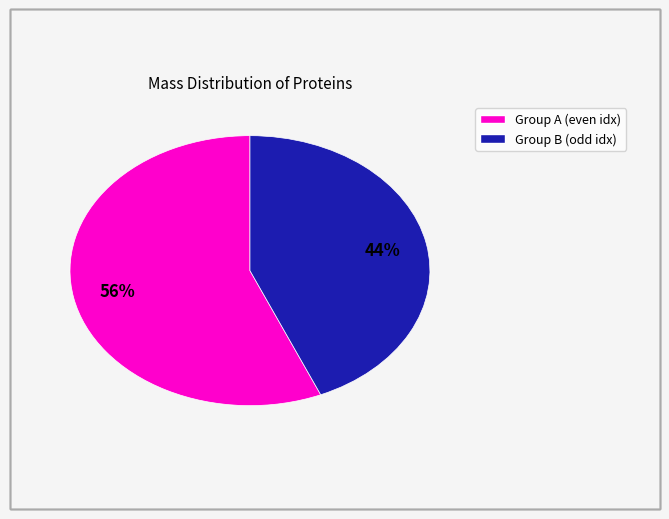

To the nearest percent, what is the average slice percentage?

50%